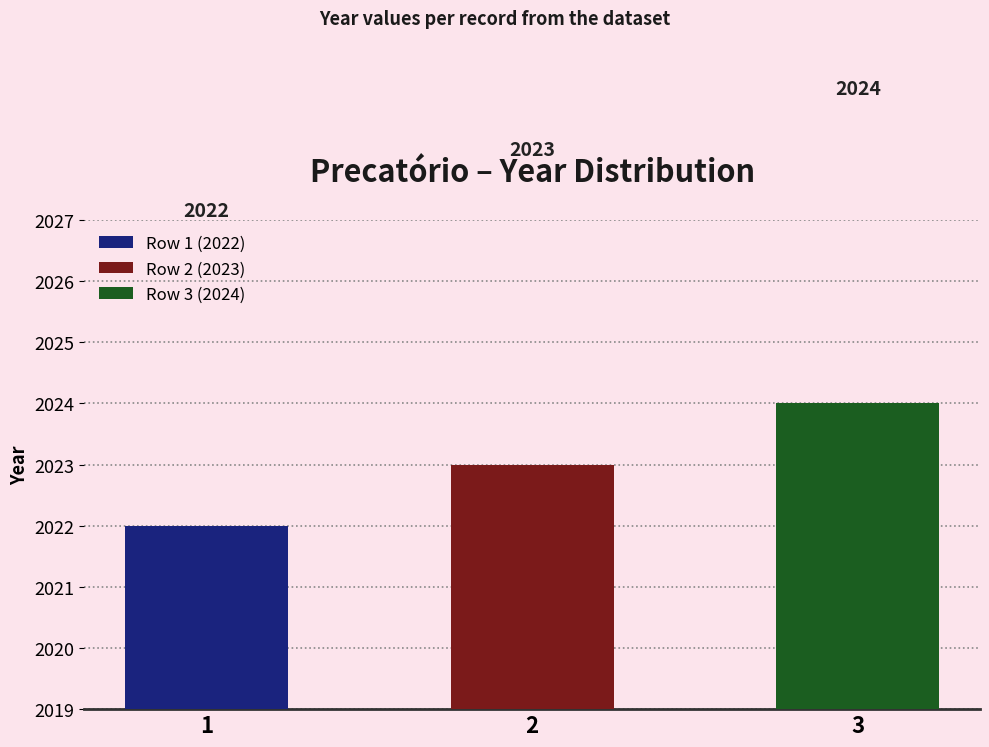

What is the value of the 2nd bar from the left?

2023